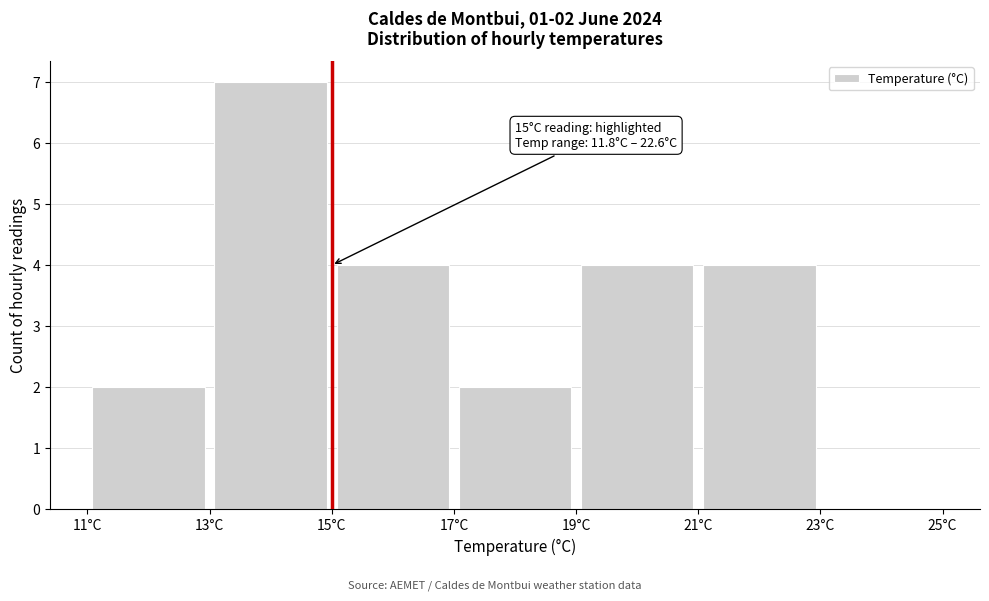

Over which range of the x-axis is the bar tallest?

13 to 15